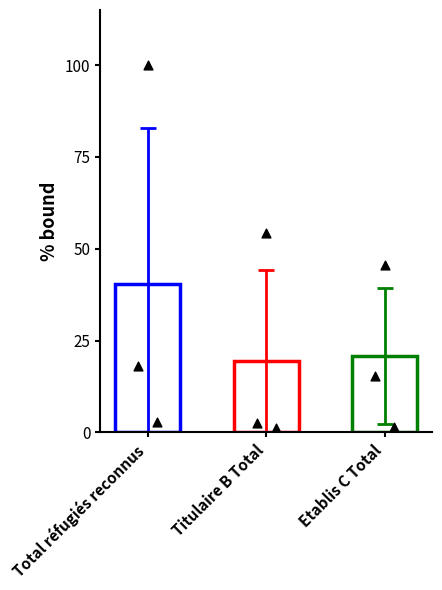

Which series reaches the minimum Y coordinate?

Titulaire B Total